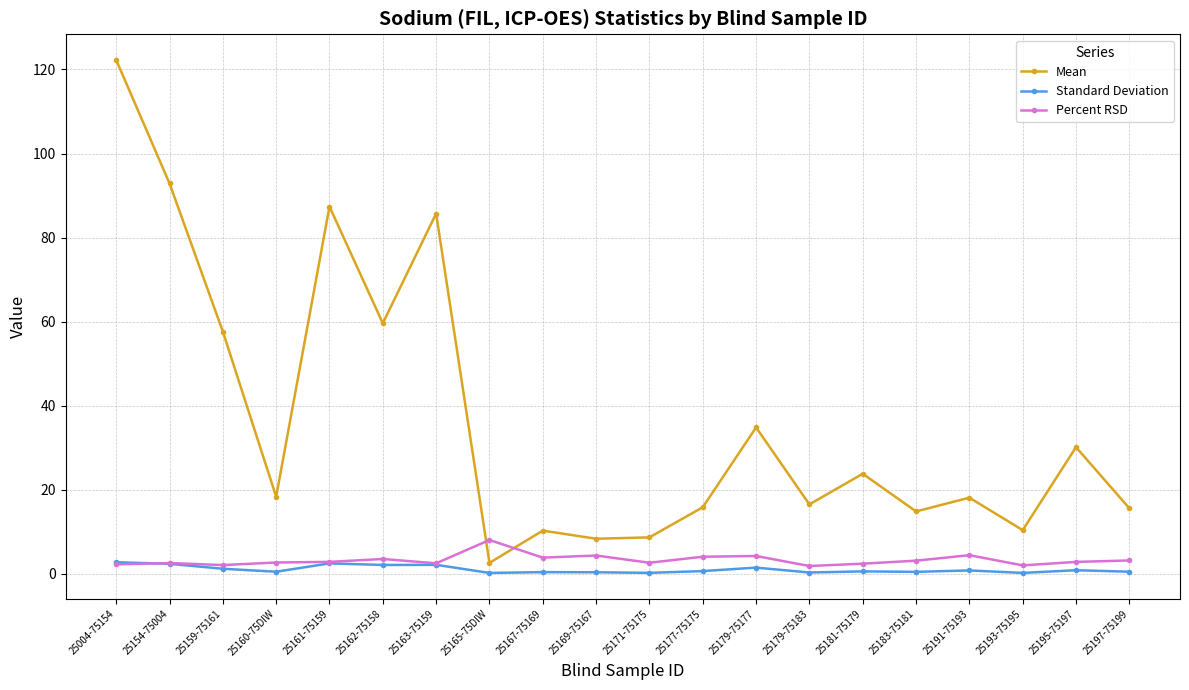

What is the label of the 8th point from the right?

25179-75177